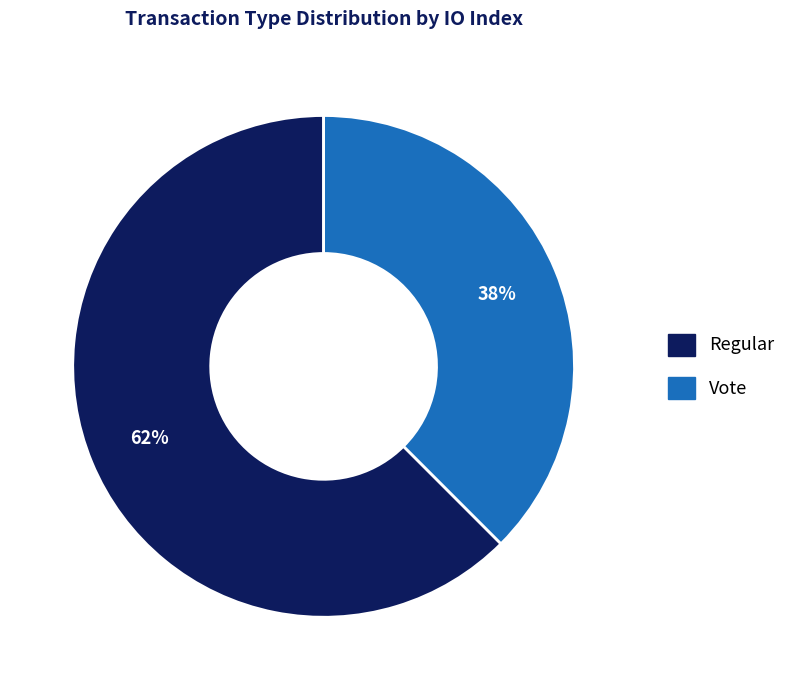

The Vote slice represents 50% of the pie. True or false?

False